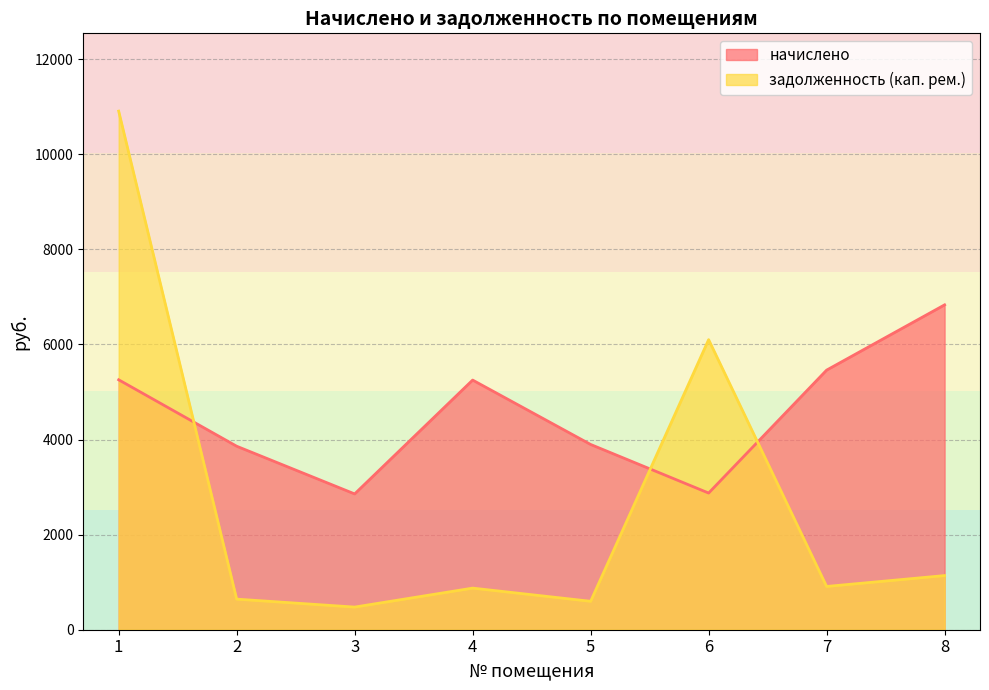

Between 8 and 7, which is larger?

8